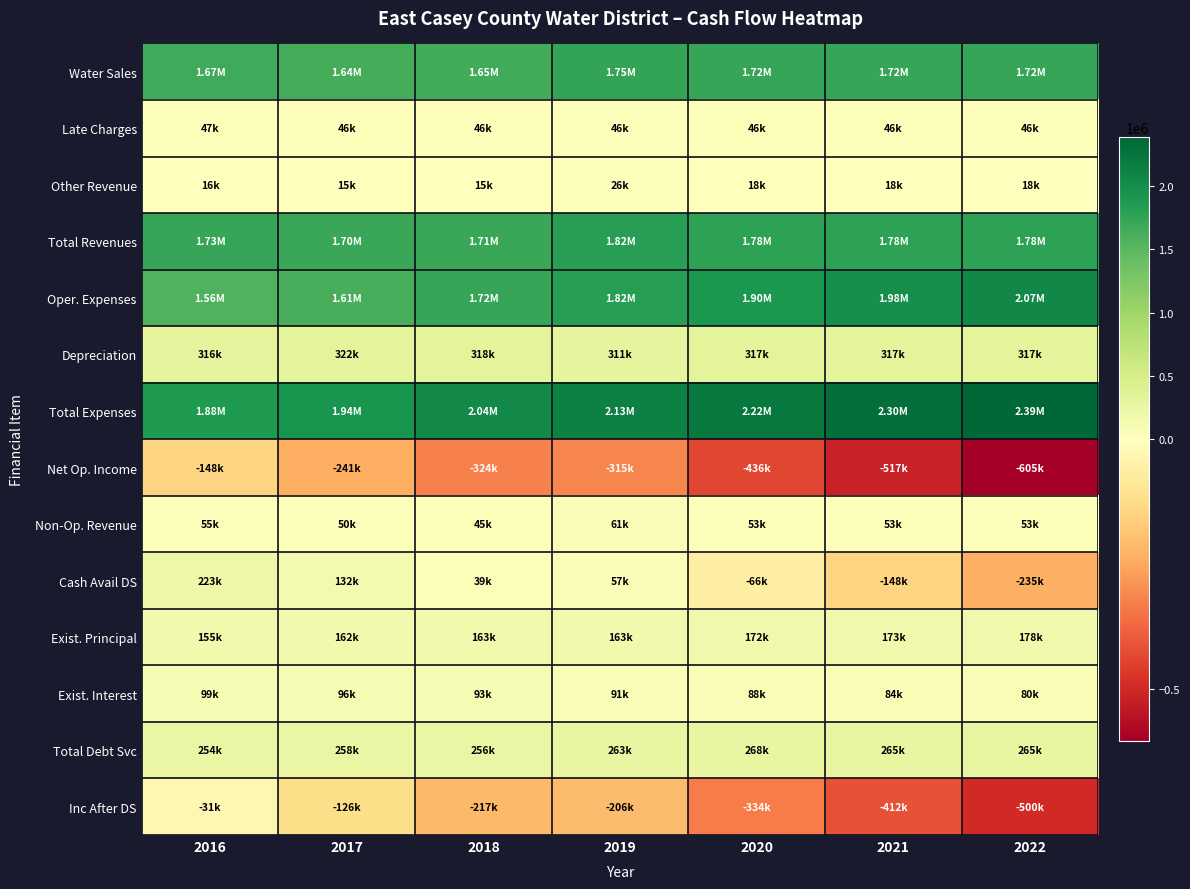

Between 2017 and 2021, which series saw the biggest shift?

Oper. Expenses